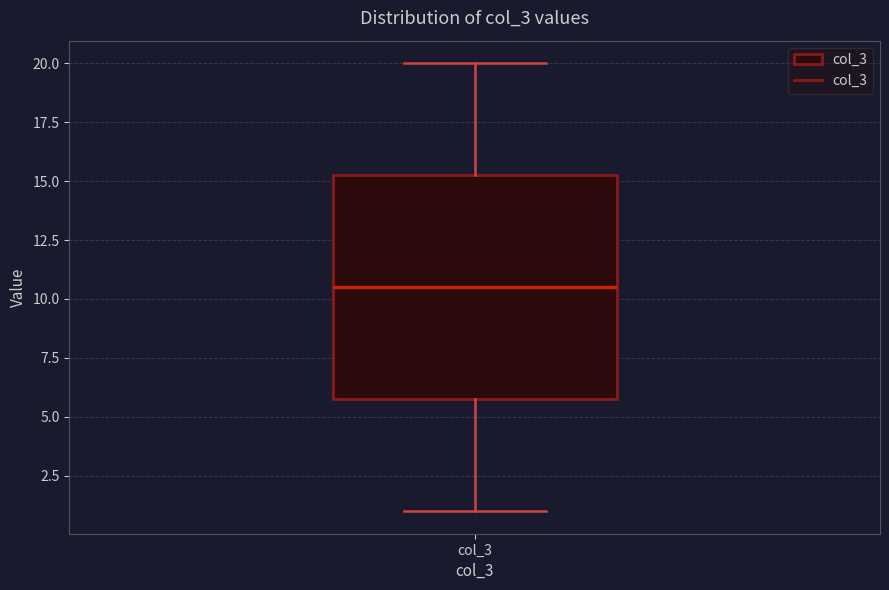

Where is the lower edge of the box for col_3 on the y-axis? The values are not printed on the chart, so give them approximately, as read against the axis.

6.0